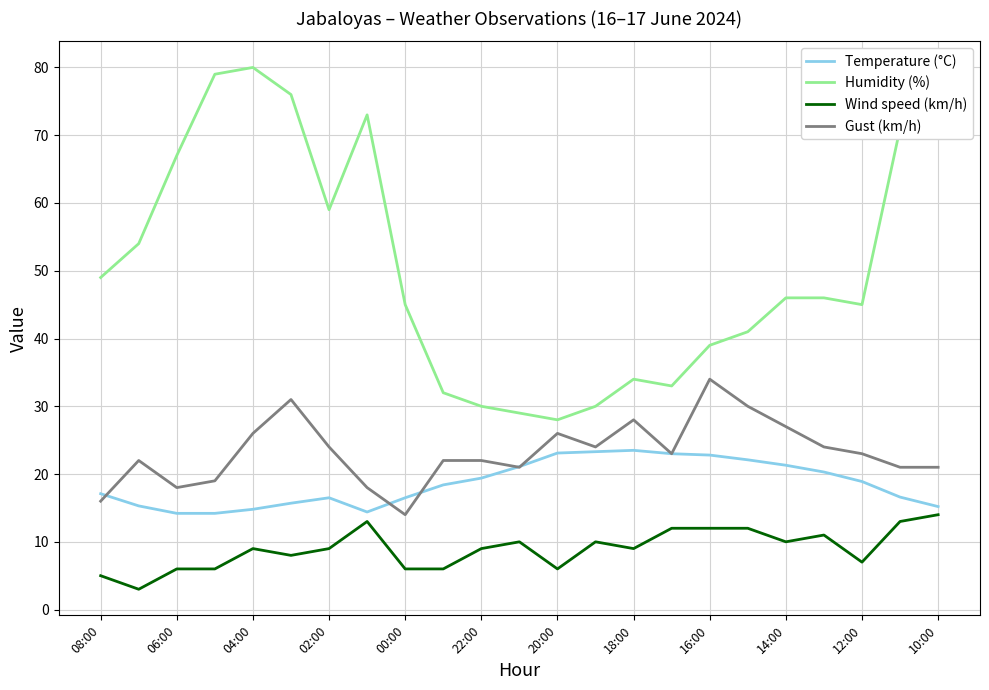

Which series has the largest total across all categories?

Humidity (%)